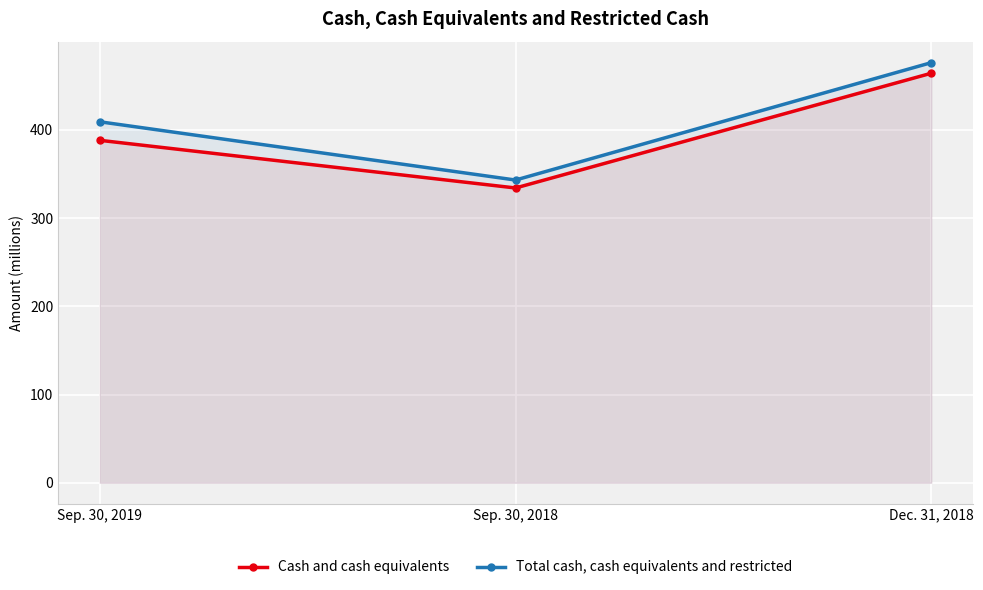

Reading left to right, transcribe all the data shown in this chart.

Cash and cash equivalents: Sep. 30, 2019=388	Sep. 30, 2018=334	Dec. 31, 2018=464
Total cash, cash equivalents and restricted: Sep. 30, 2019=409	Sep. 30, 2018=343	Dec. 31, 2018=476